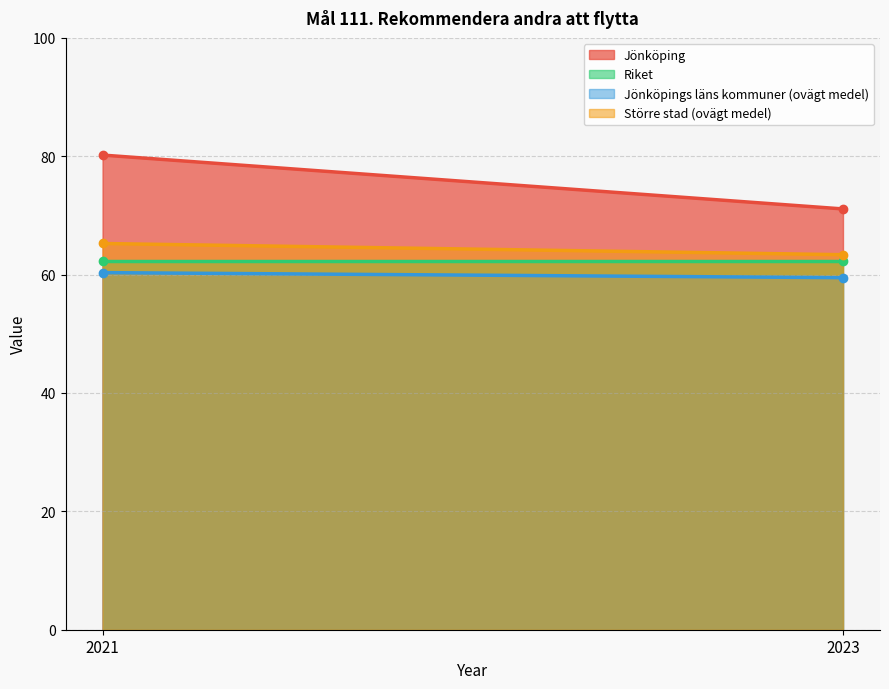

Rank the series by their maximum value, from highest to lowest.

Jönköping, Större stad (ovägt medel), Riket, Jönköpings läns kommuner (ovägt medel)